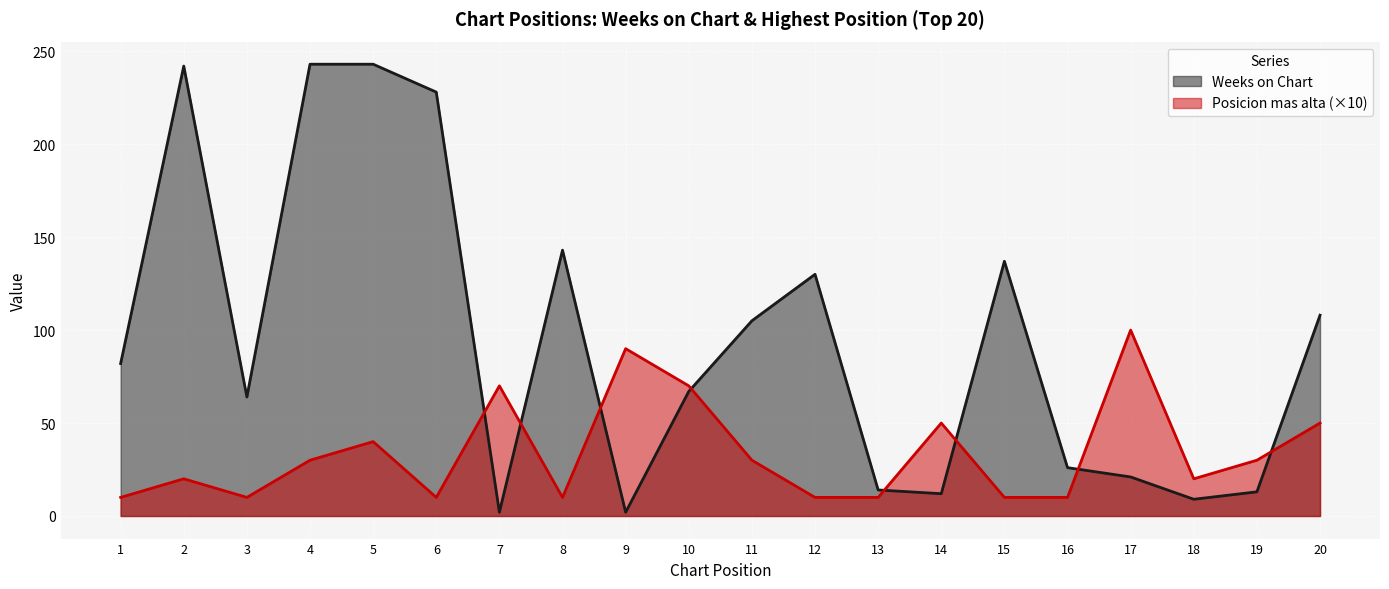

How many times do Weeks on Chart and Posicion mas alta cross each other?

8